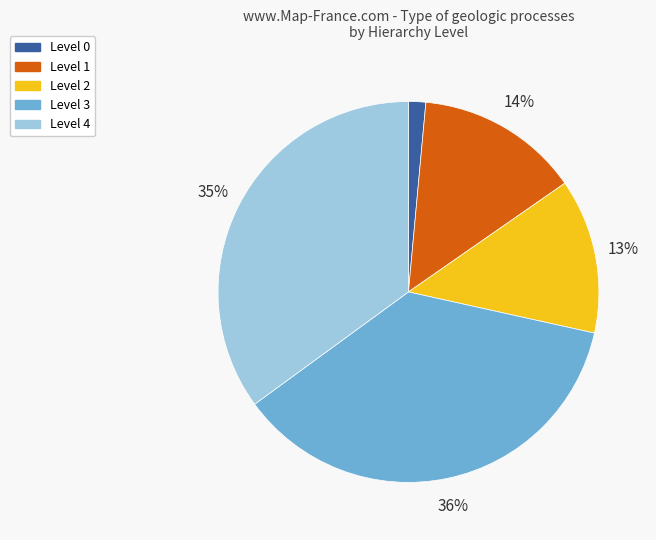

To the nearest percent, what is the average slice percentage?

20%